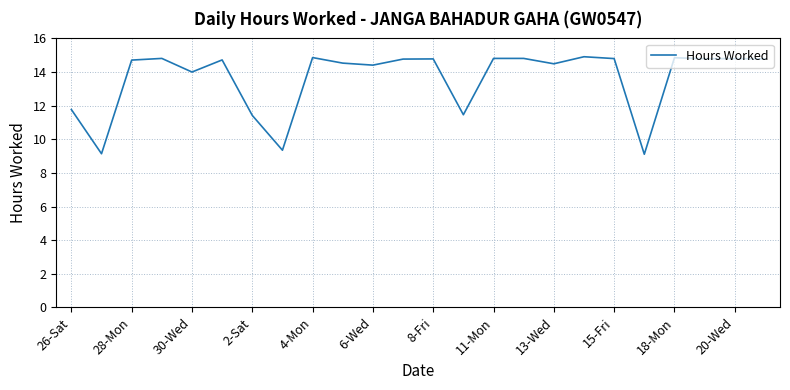

What is the minimum value shown in the chart?

9.1